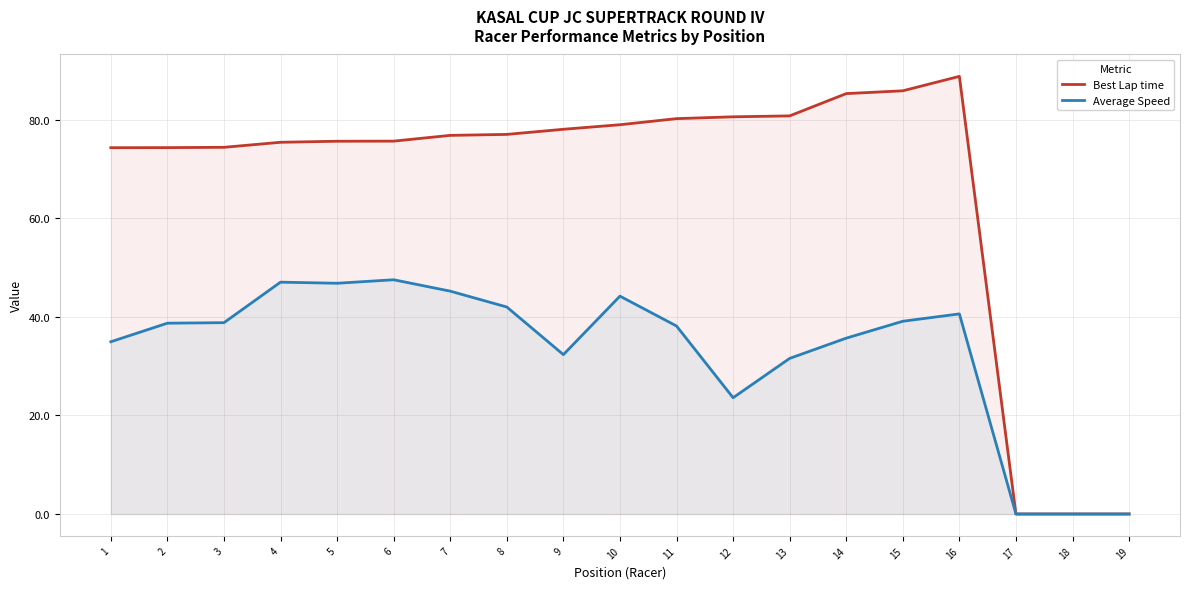

Read the Average Speed value at 9.

32.3